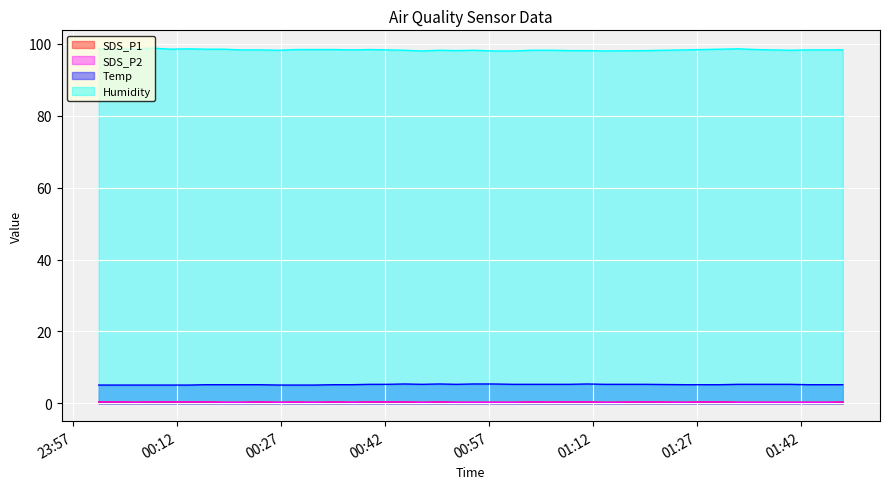

What is the difference between the second highest and second lowest values in the Temp series?

0.3